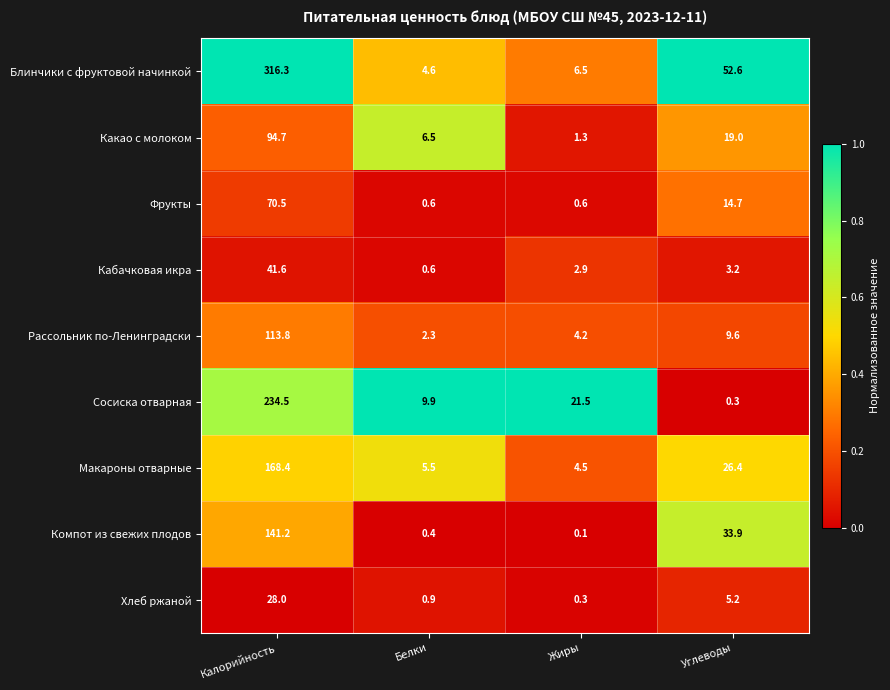

What is the difference between the highest and lowest values at Углеводы?

52.3